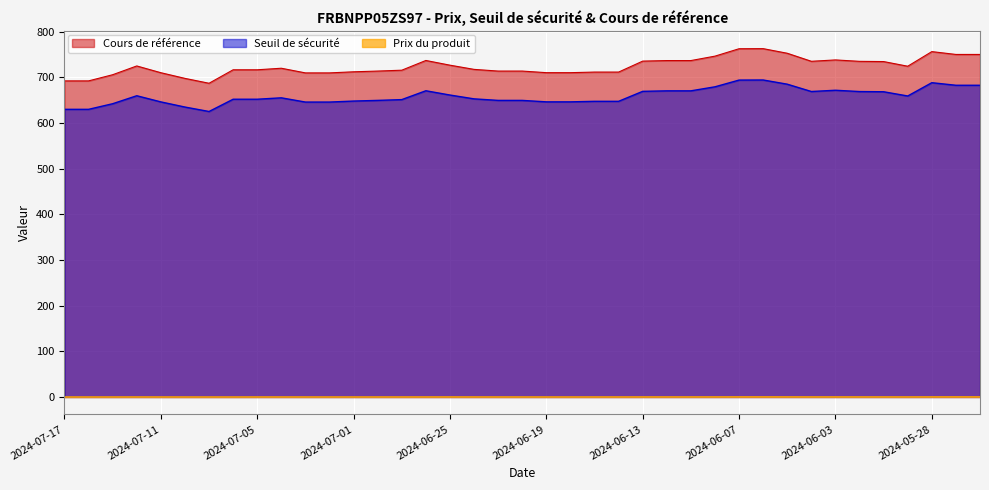

What is the difference between the maximum and minimum values in the Seuil de sécurité series?

69.0